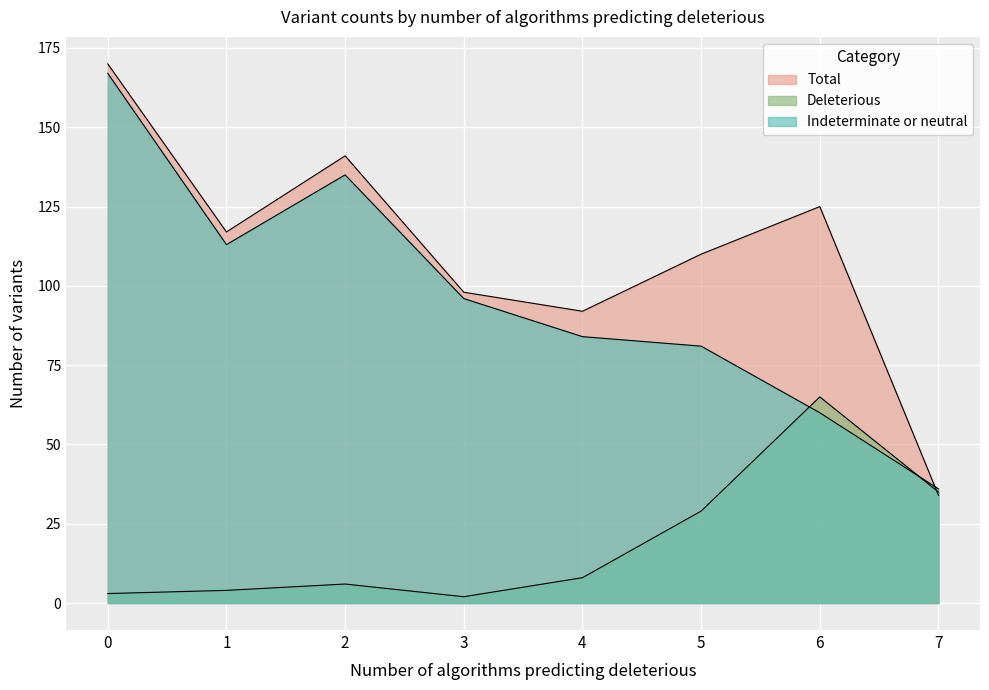

True or false: Total has more than 2 points higher than both neighbors.

False